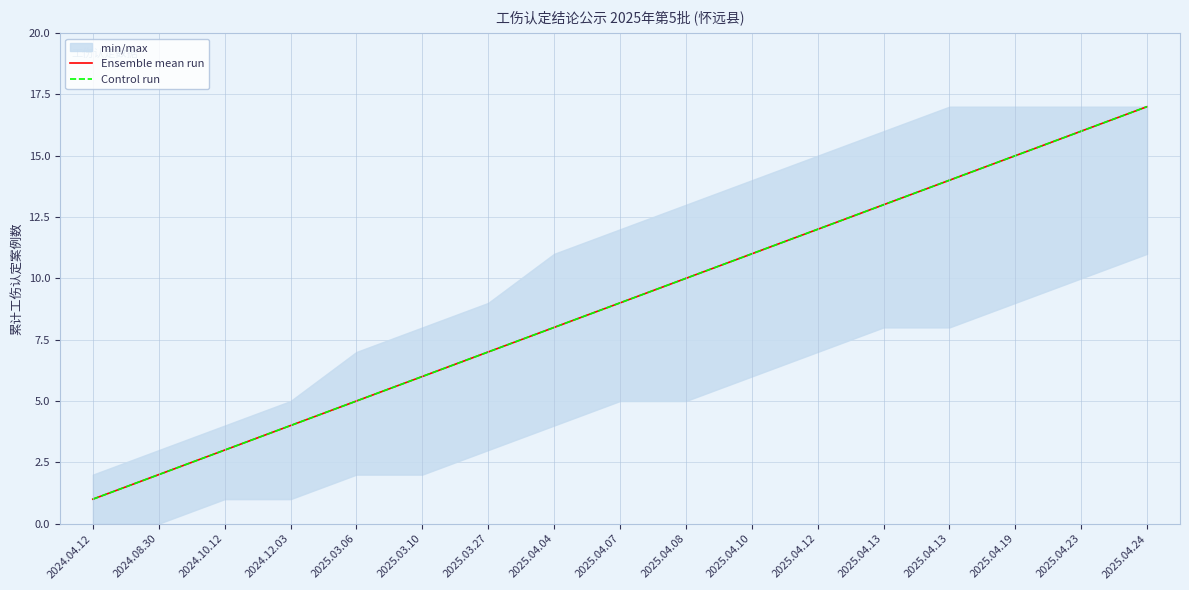

True or false: Control run and Ensemble mean run cross at least once.

False